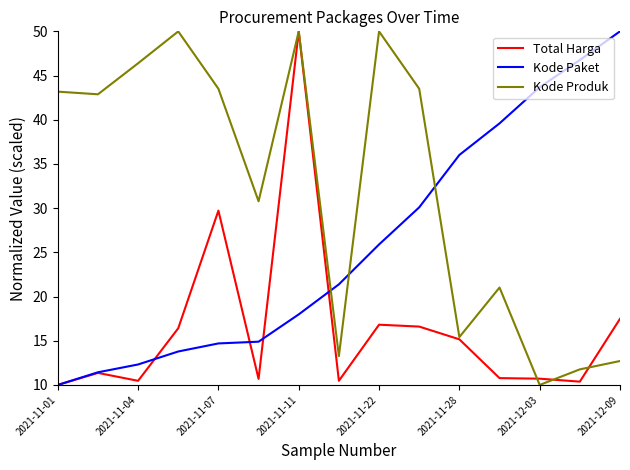

What is the difference between the second highest and second lowest values in the Total Harga series?

19.3